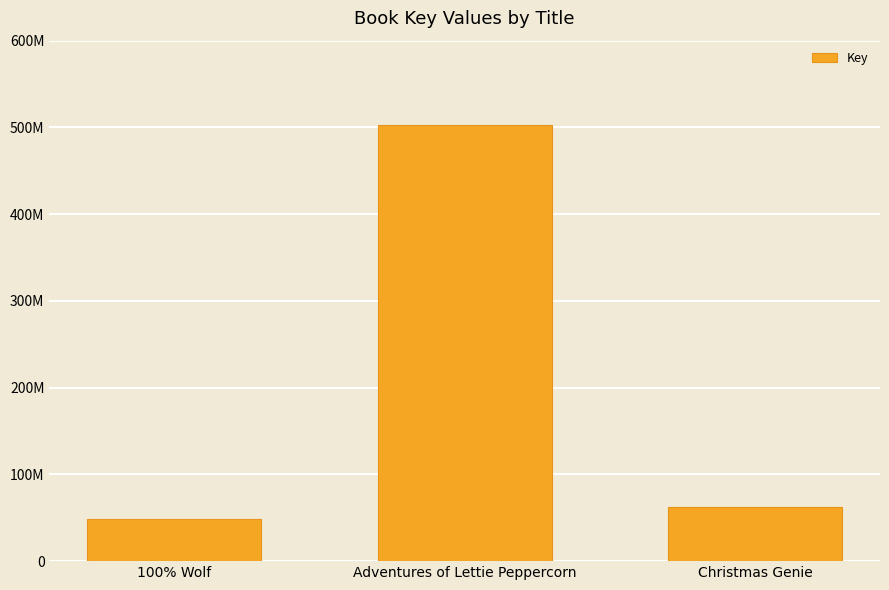

Which category has the lowest value across all series?

100% Wolf